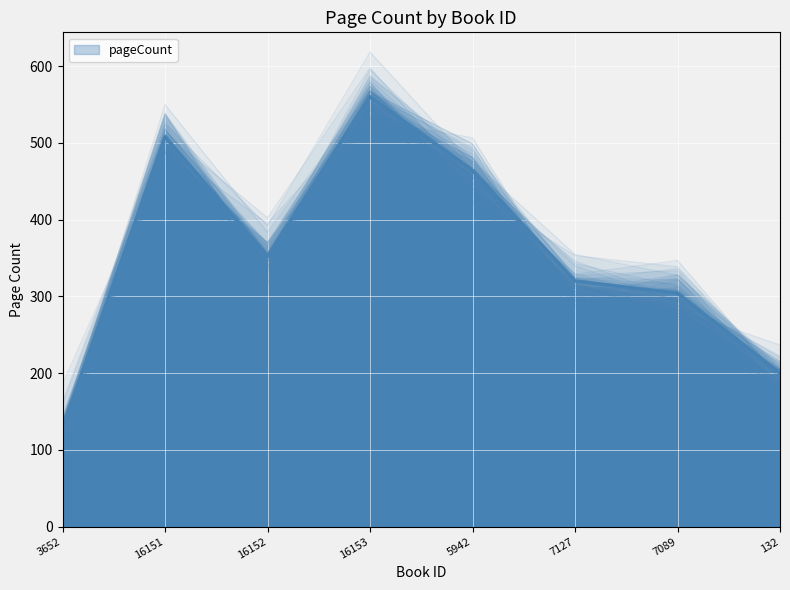

True or false: the data shows 560 at 16153.

True